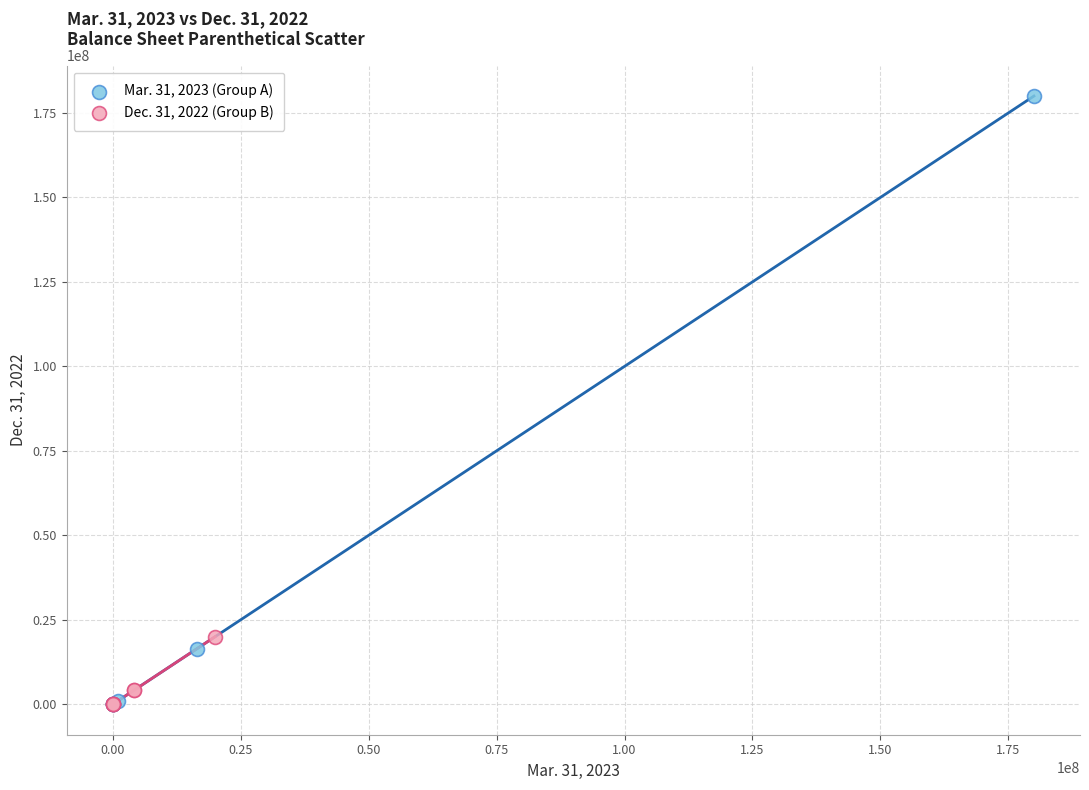

Which series contains the highest Y value?

Mar. 31, 2023 (Group A)